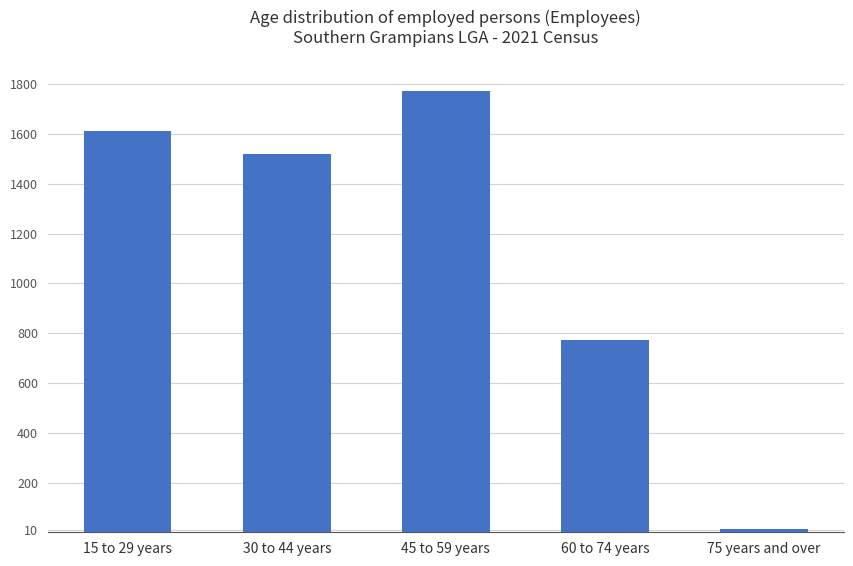

Approximately how many times larger is the value at 45 to 59 years compared to 15 to 29 years?

1.1